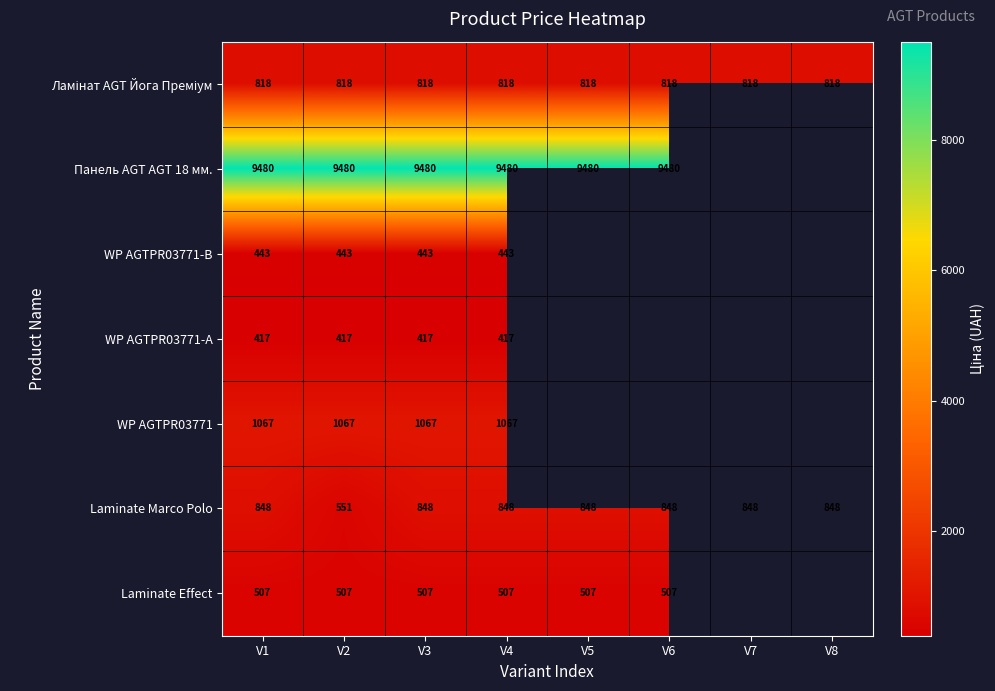

The WP AGTPR03771 series shows 1481 at V4. True or false?

False